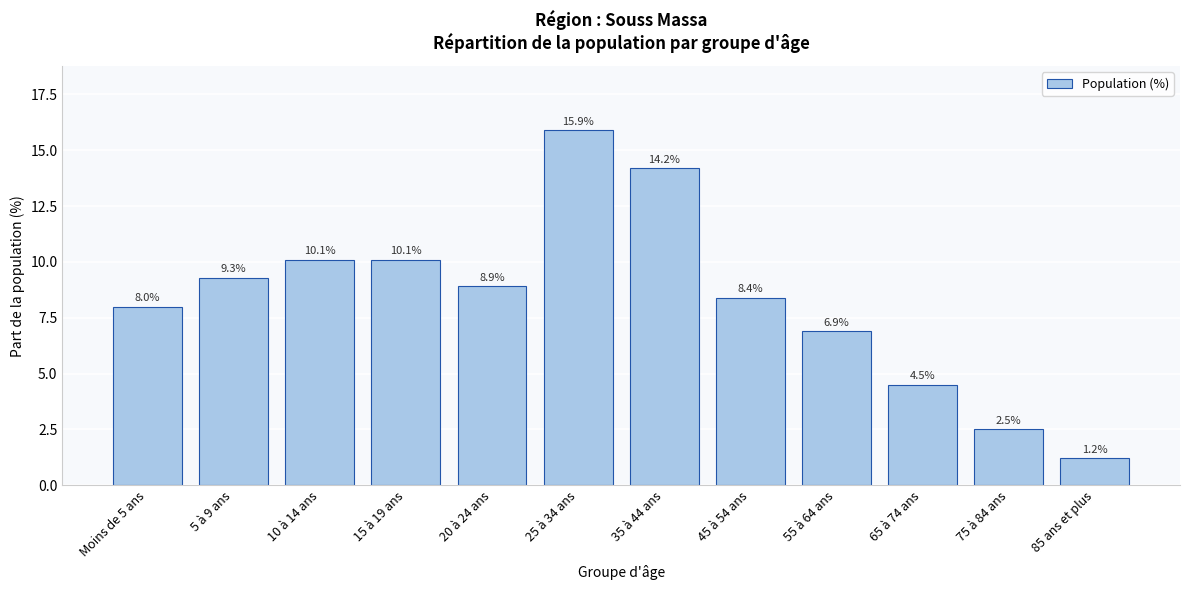

Reading left to right, list all the values displayed in this chart.

8.0	9.3	10.1	10.1	8.9	15.9	14.2	8.4	6.9	4.5	2.5	1.2